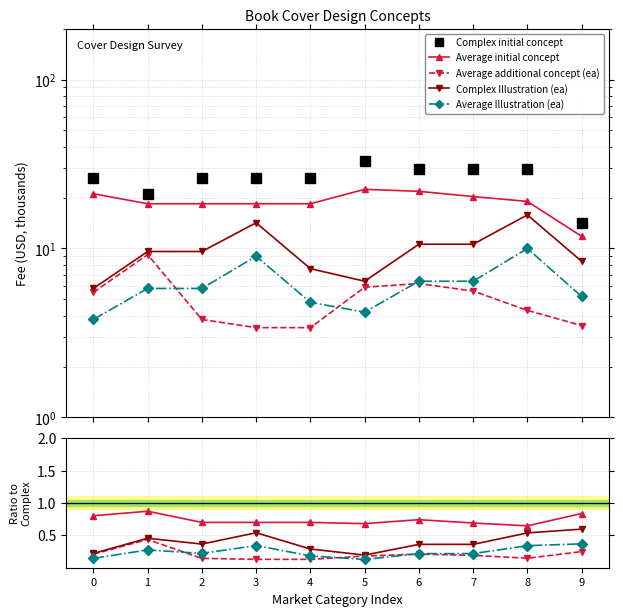

What value does the Average Illustration (ea) series have at 2?

0.2